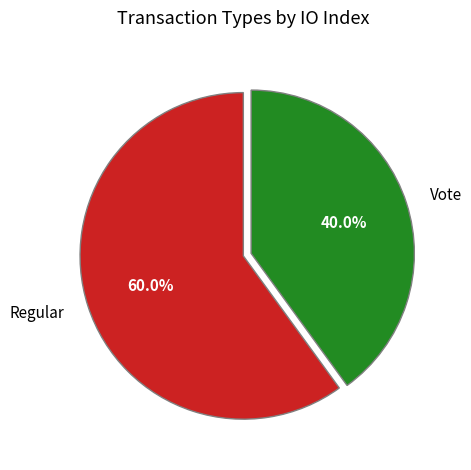

True or false: Regular accounts for 60% of the total.

True